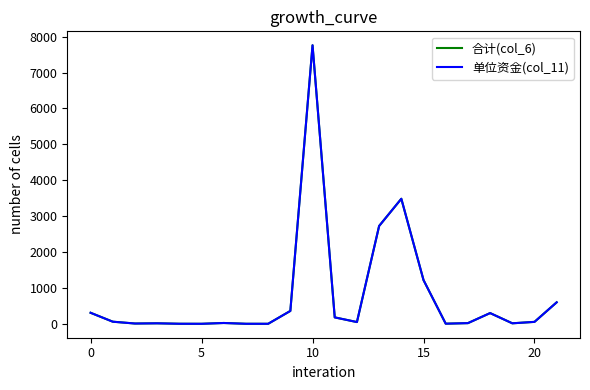

Reading right to left, what are all the values shown in this chart?

合计(col_6): 600.0	55.0	15.2	300.0	20.0	4.8	1219.2	3484.0	2726.0	50.0	180.0	7759.4	360.0	1.5	1.8	24.0	1.5	2.5	15.0	9.0	60.0	308.4
单位资金(col_11): 600.0	55.0	15.2	300.0	20.0	4.8	1219.2	3484.0	2726.0	50.0	180.0	7759.4	360.0	1.5	1.8	24.0	1.5	2.5	15.0	9.0	60.0	308.4